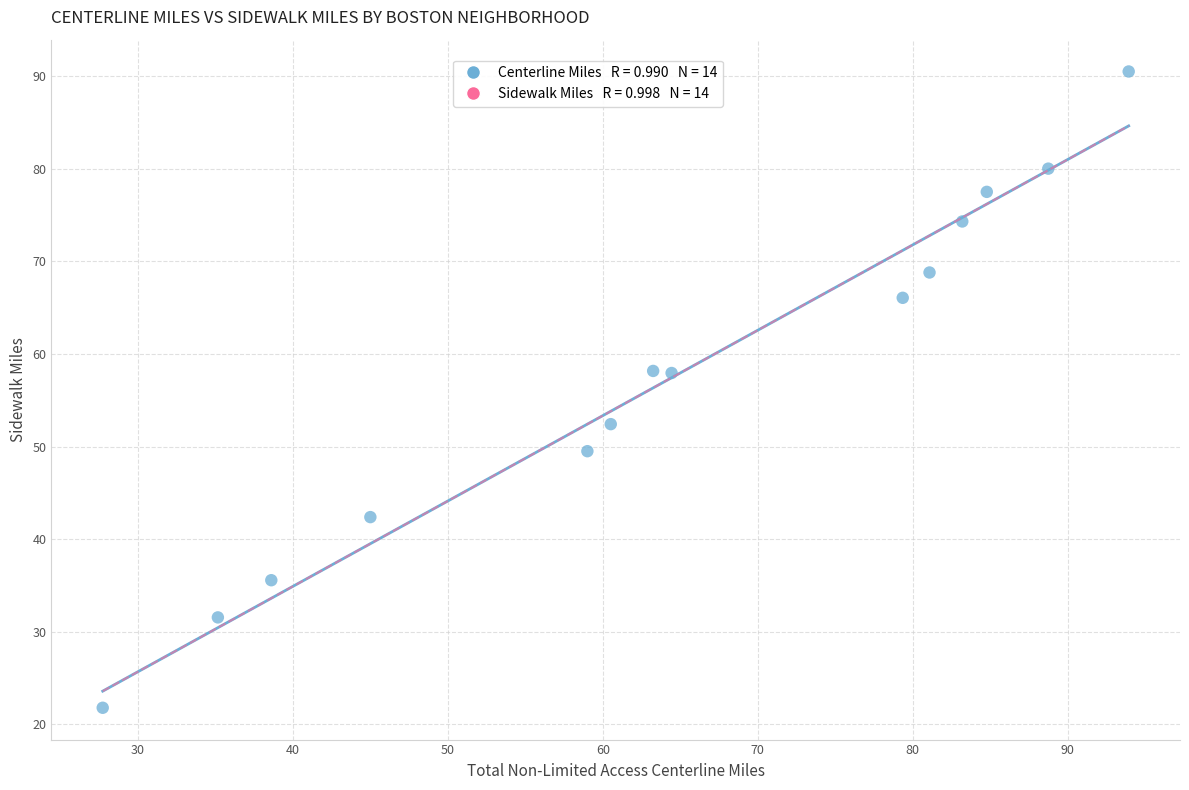

What is the range of X values (max minus min)?

66.2